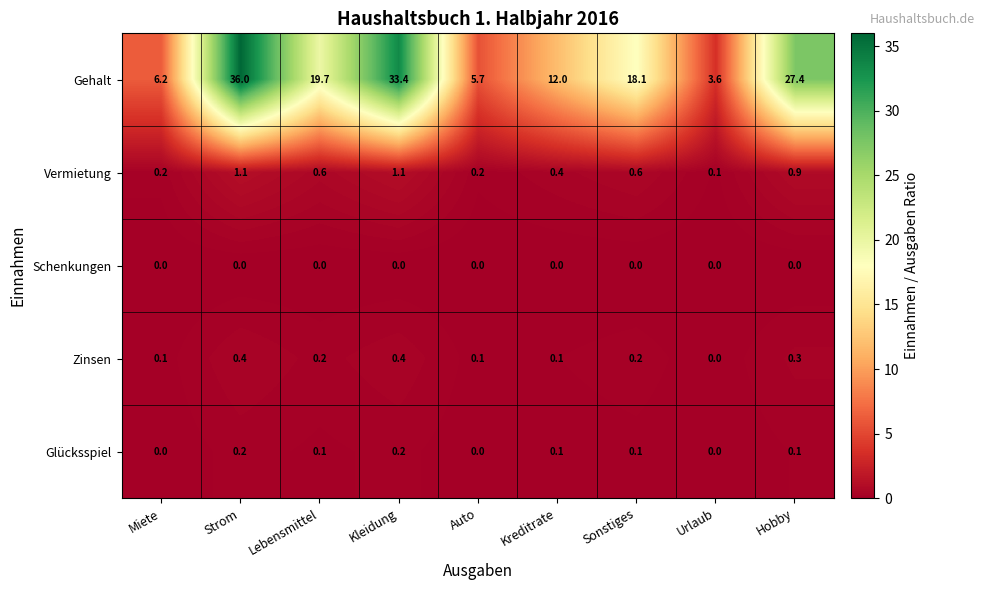

List the labels in order of Gehalt value, largest first.

Strom, Kleidung, Hobby, Lebensmittel, Sonstiges, Kreditrate, Miete, Auto, Urlaub